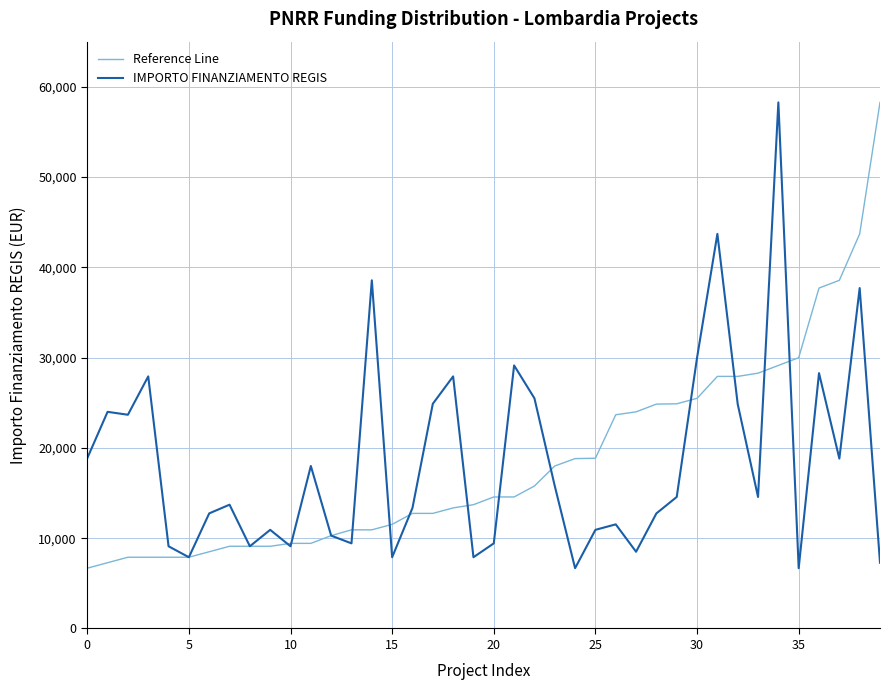

What is the maximum value for Reference Line?

58272